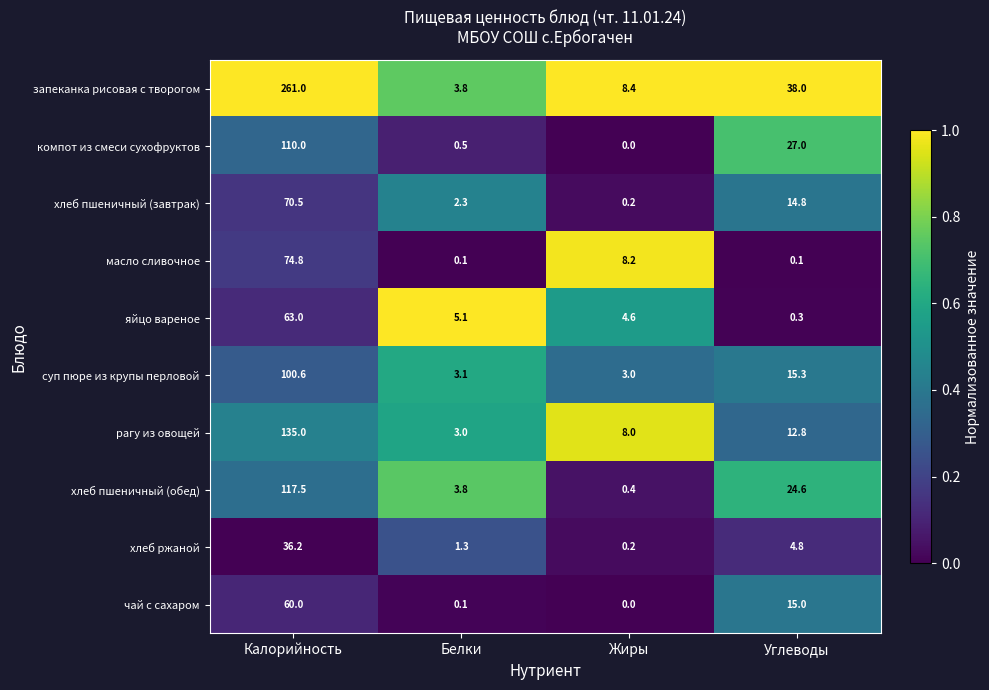

Which series has the largest total across all categories?

запеканка рисовая с творогом